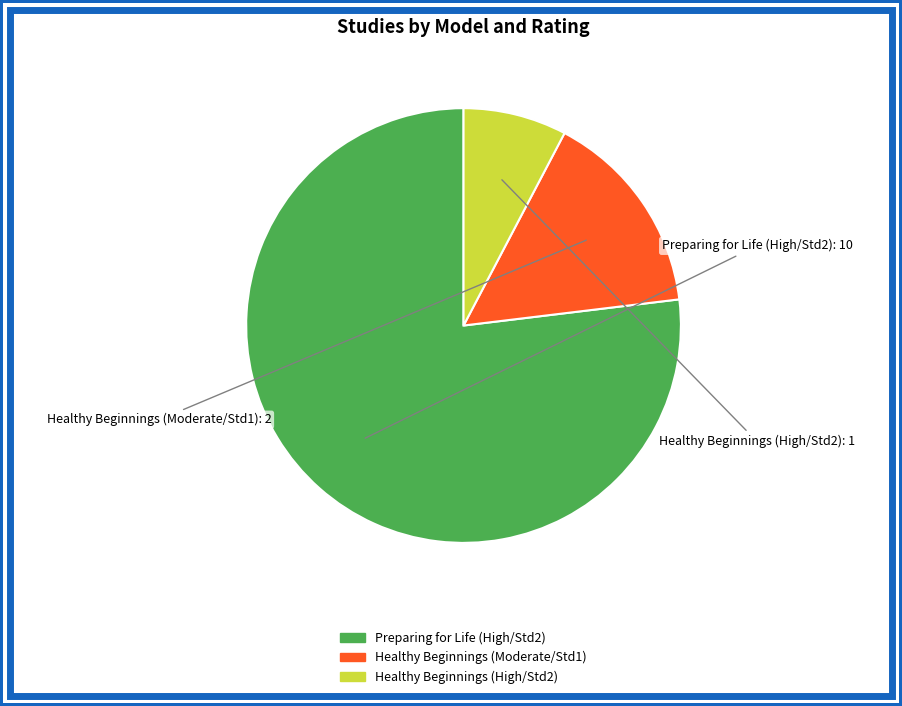

Is there any slice that represents more than half of the pie?

Yes